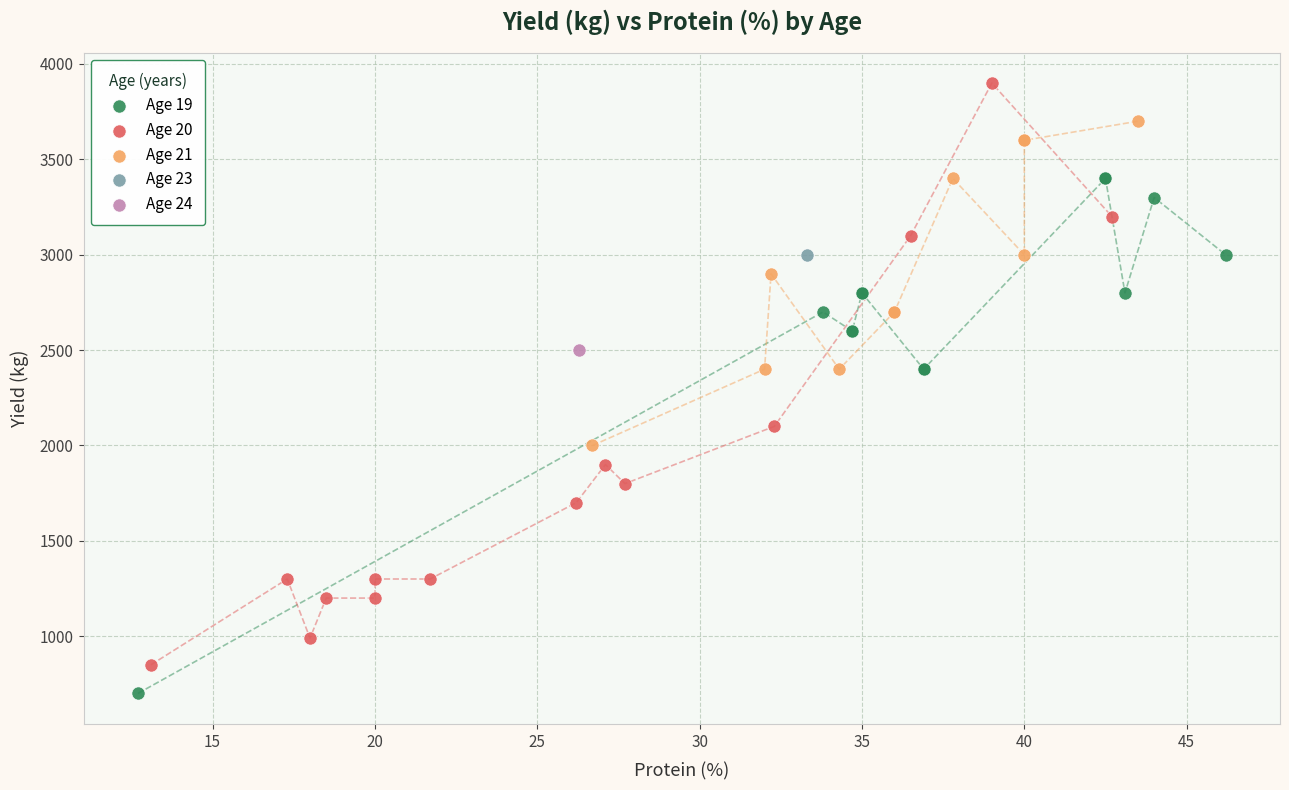

What are all the series names shown in the legend?

Age 19, Age 20, Age 21, Age 23, Age 24